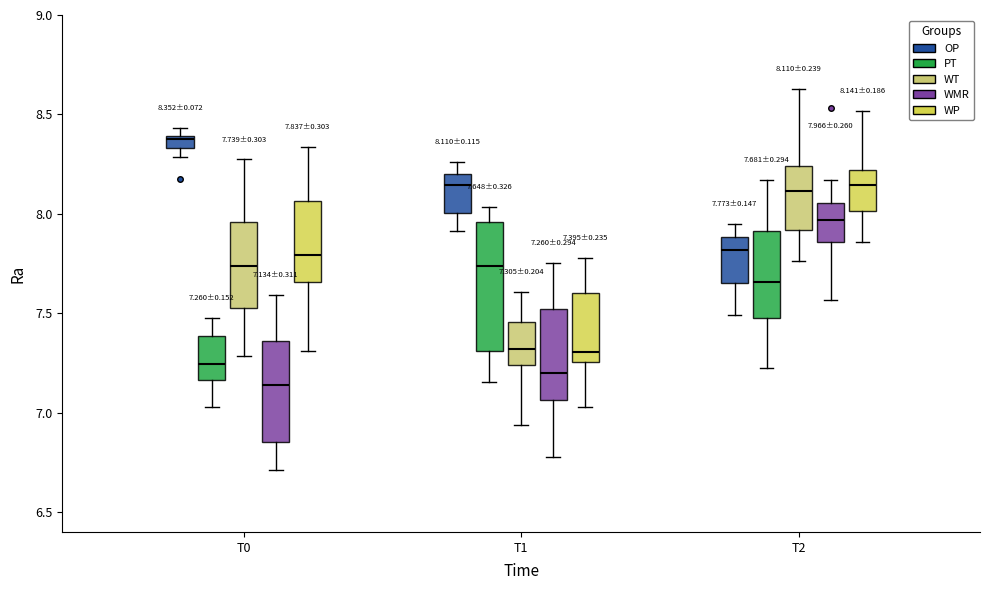

Which box has the lowest median line?

T0 (WMR)